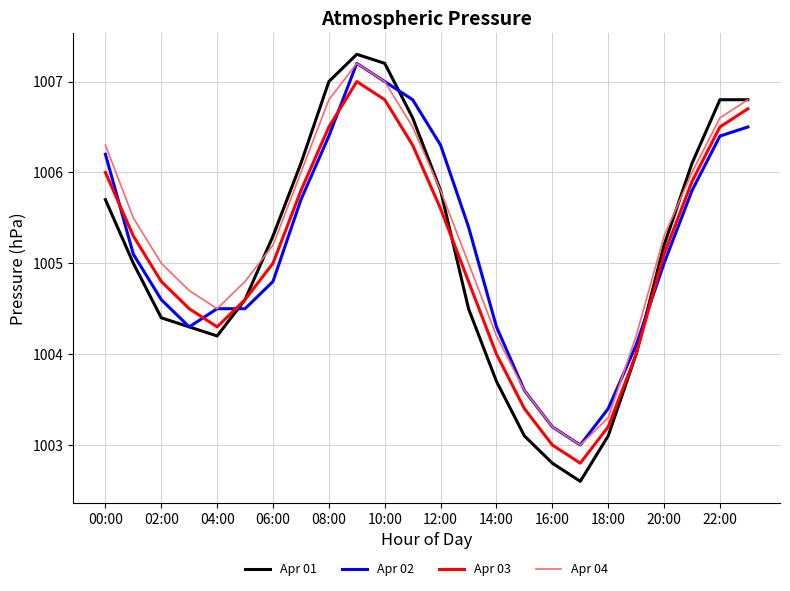

What is the lowest value of the Apr 04 series?

1003.0